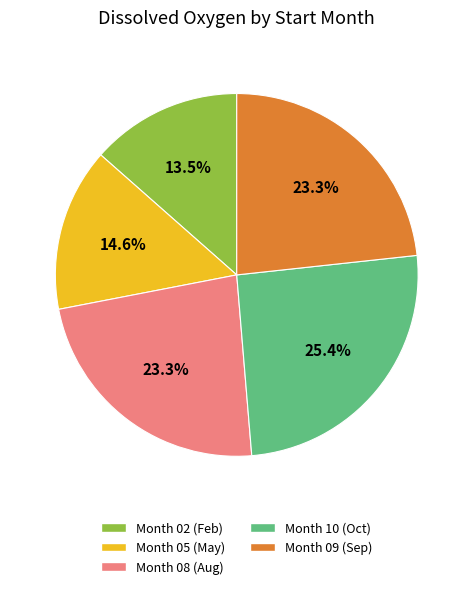

Which has a higher value, Month 02 (Feb) or Month 05 (May)?

Month 05 (May)